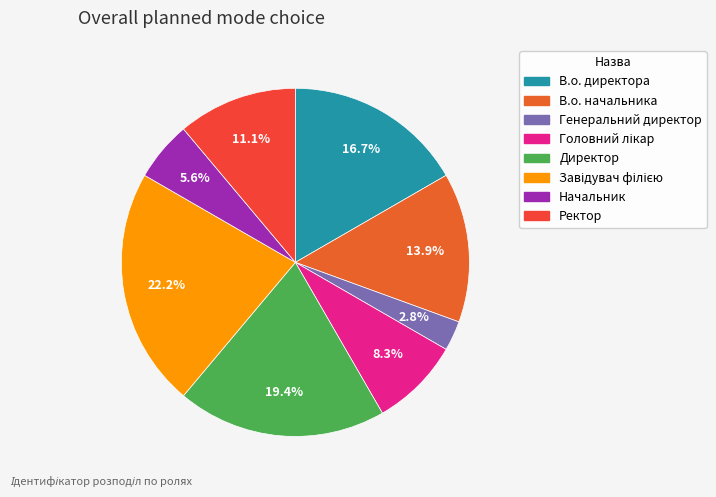

To the nearest percent, what is the difference between the largest and smallest slice percentages?

19%